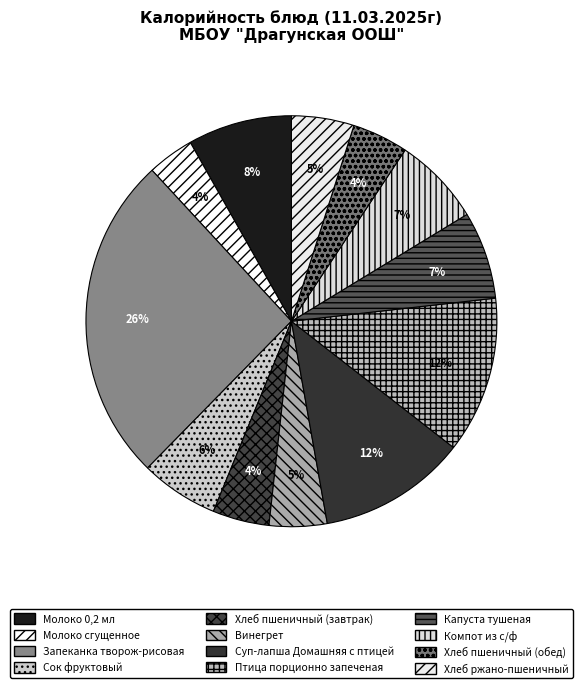

To the nearest percent, what is the difference between the largest and smallest slice percentages?

22%